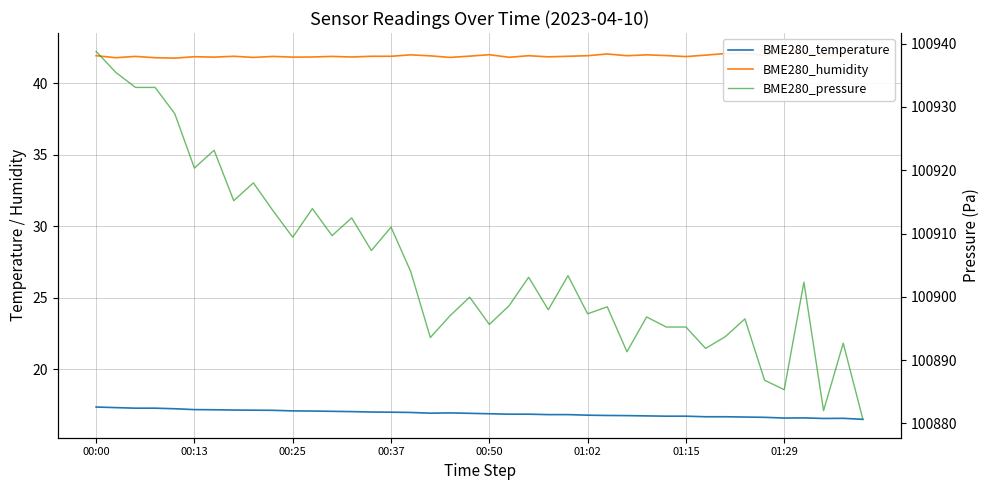

Between 15 and 16, which series saw the biggest shift?

BME280_pressure